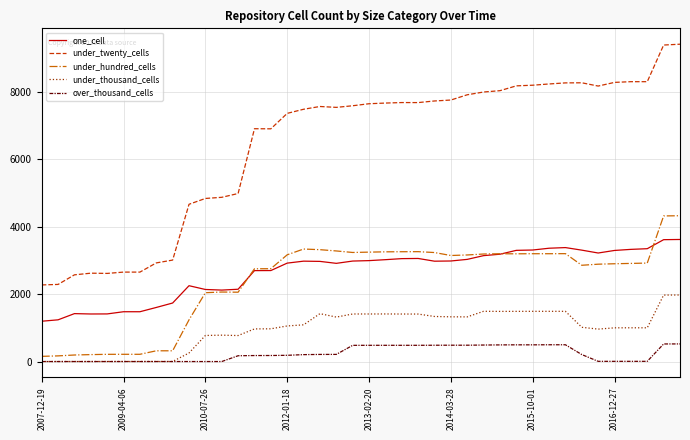

What is the maximum value for under_hundred_cells?

4330